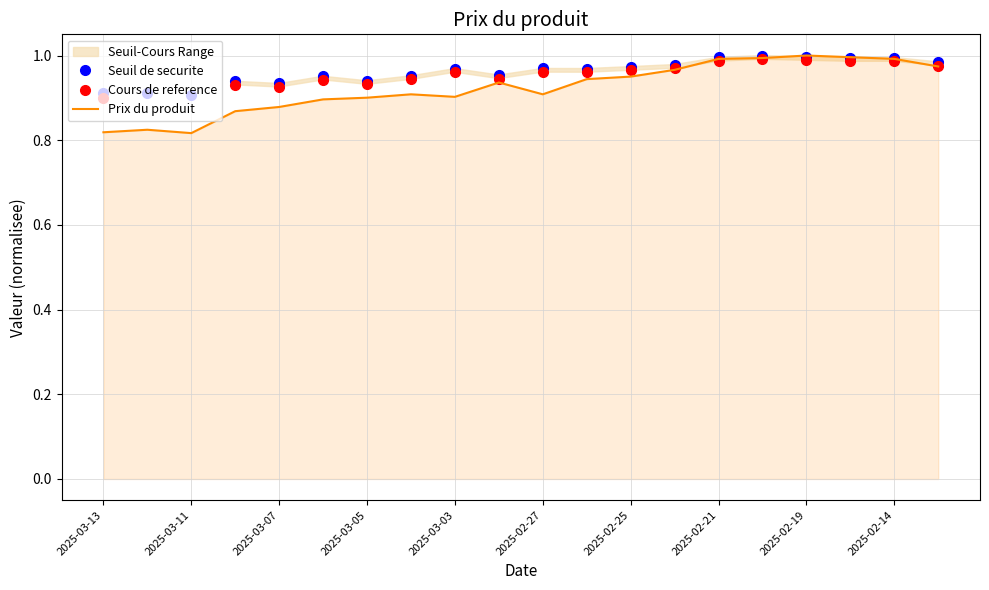

Is it true that Seuil de securite equals 1.5 at 2025-02-14?

False